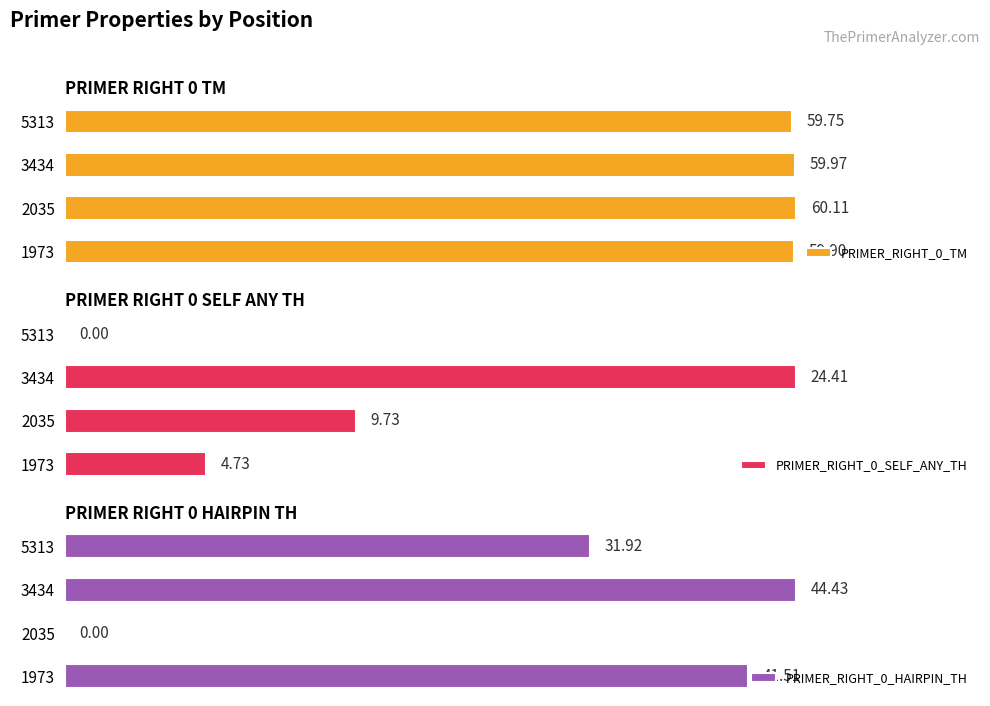

What is the average value of the PRIMER_RIGHT_0_TM series?

59.9